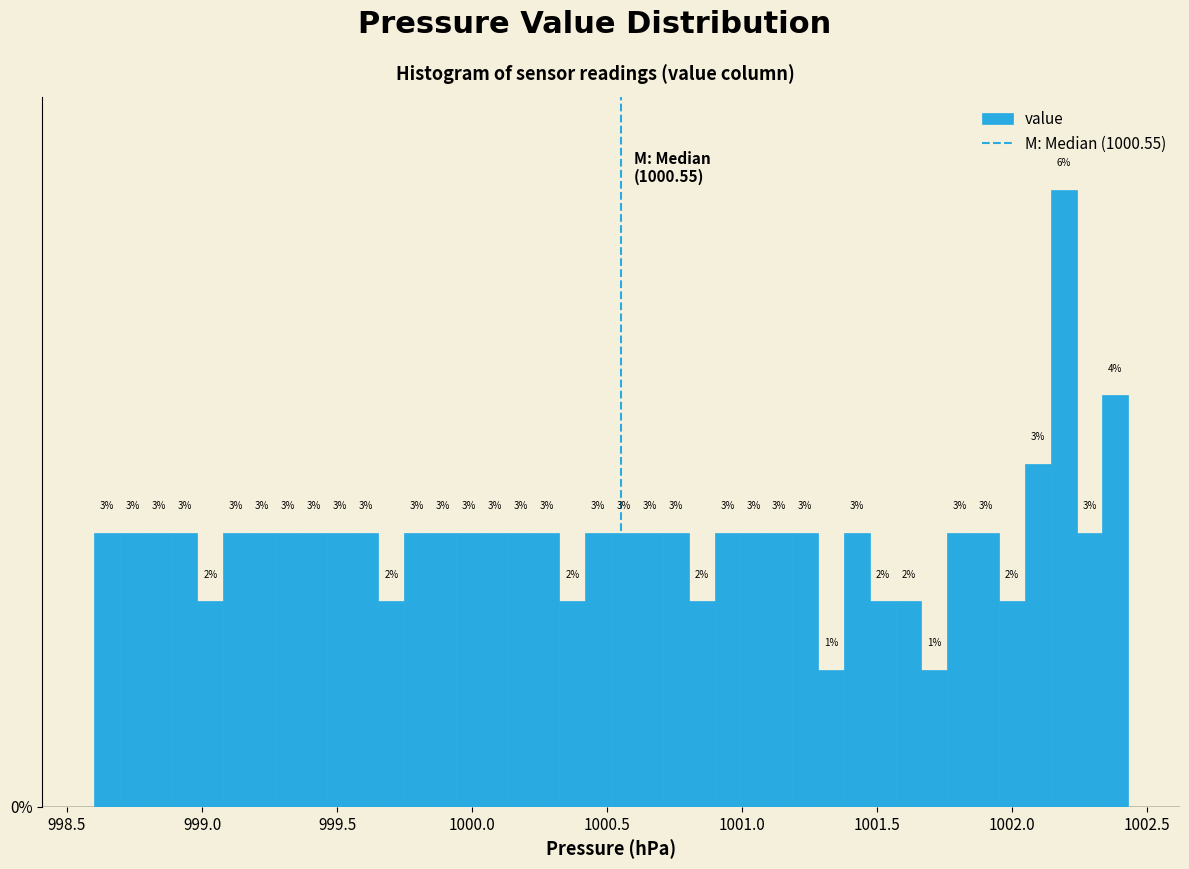

Around what value on the x-axis is the tallest bar? Give the approximate position of its centre, as read against the axis.

1002.20